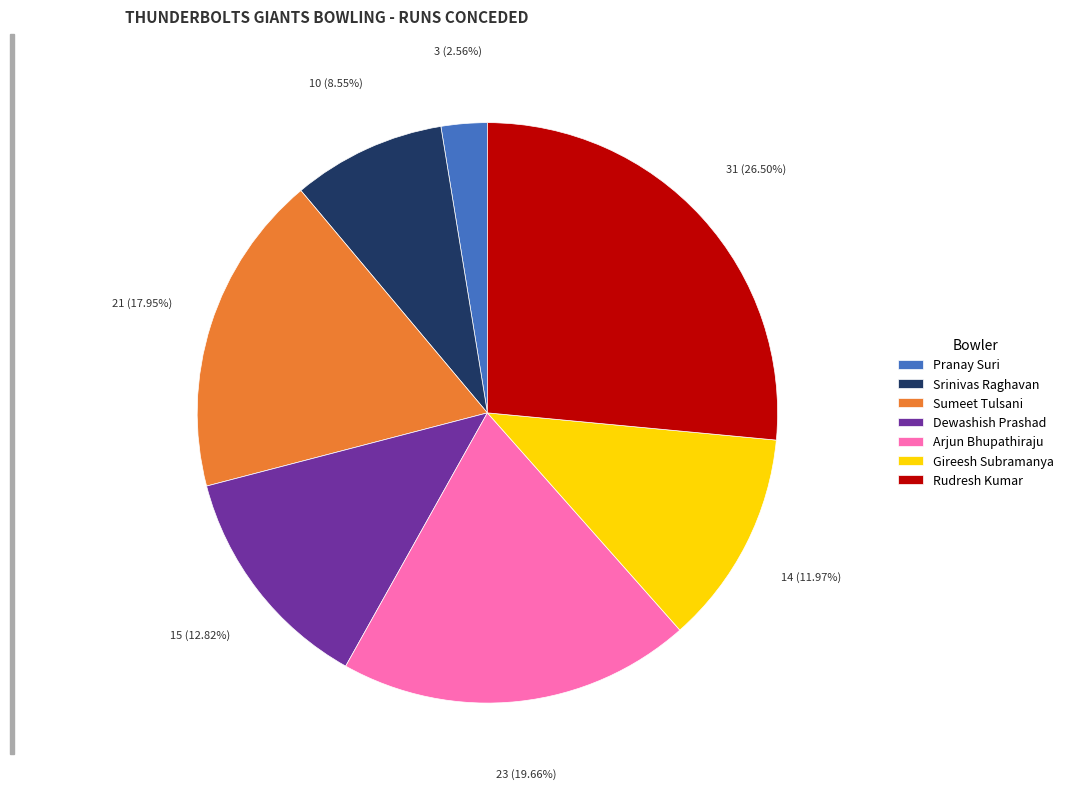

Which slice is the largest?

Rudresh Kumar